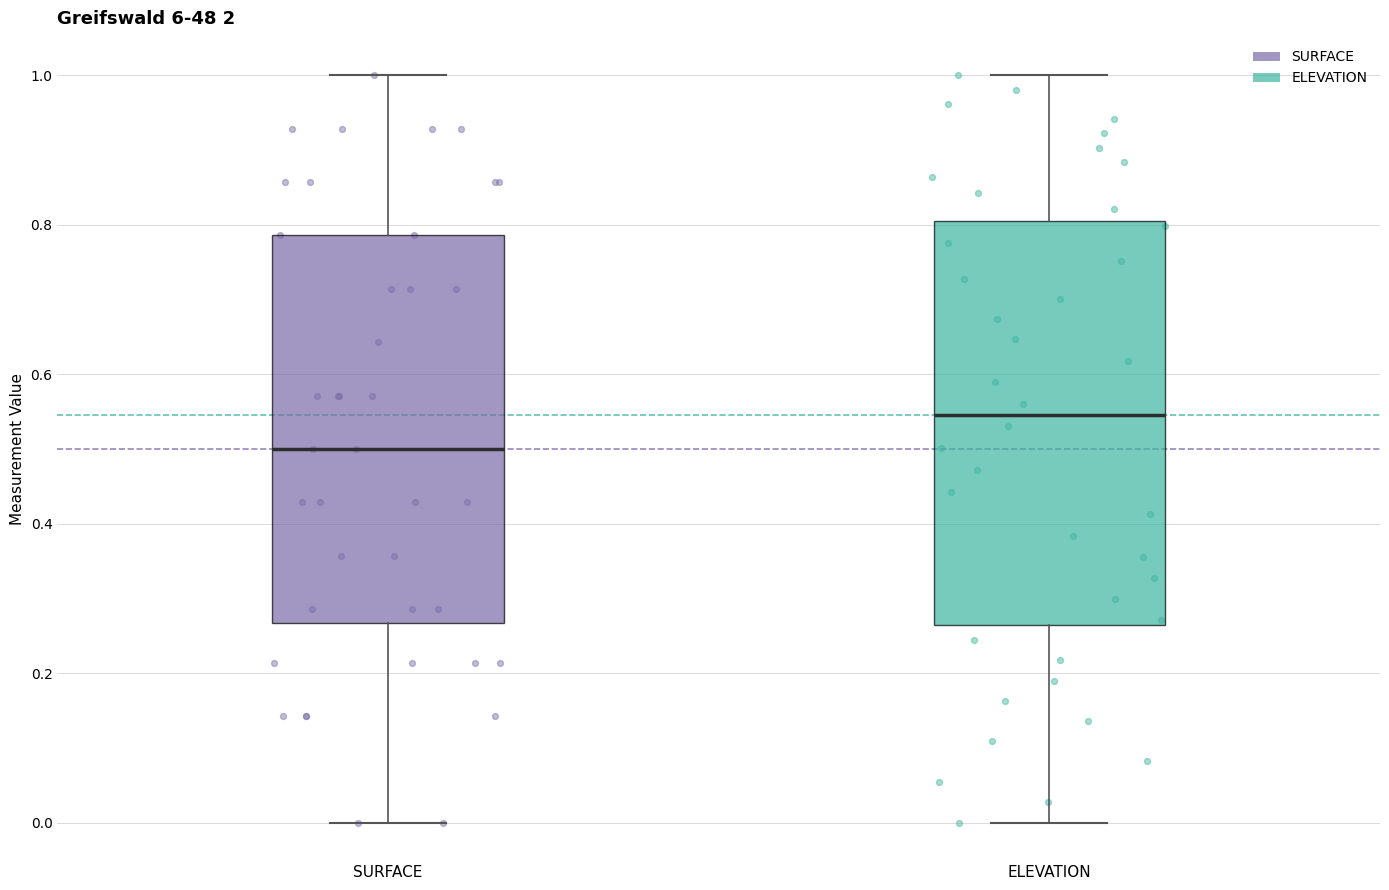

Where does the median line of the box for ELEVATION sit on the y-axis? The values are not printed on the chart, so give them approximately, as read against the axis.

0.54